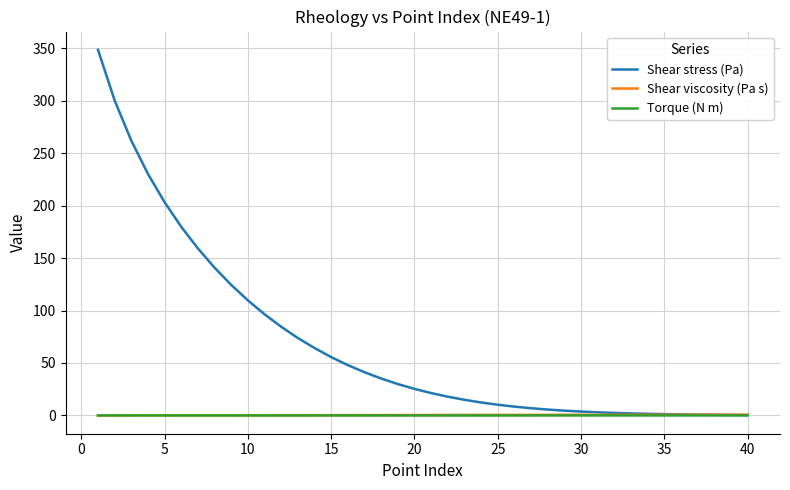

Which series has the largest total across all categories?

Shear stress (Pa)